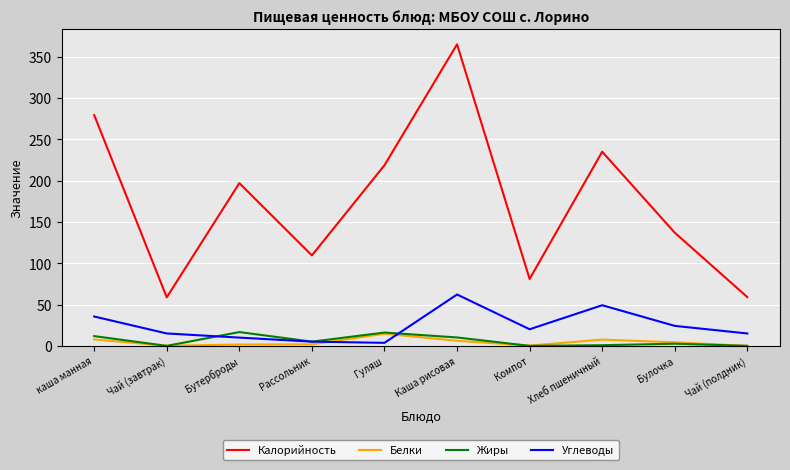

The Калорийность series shows 146.9 at Хлеб пшеничный. True or false?

False